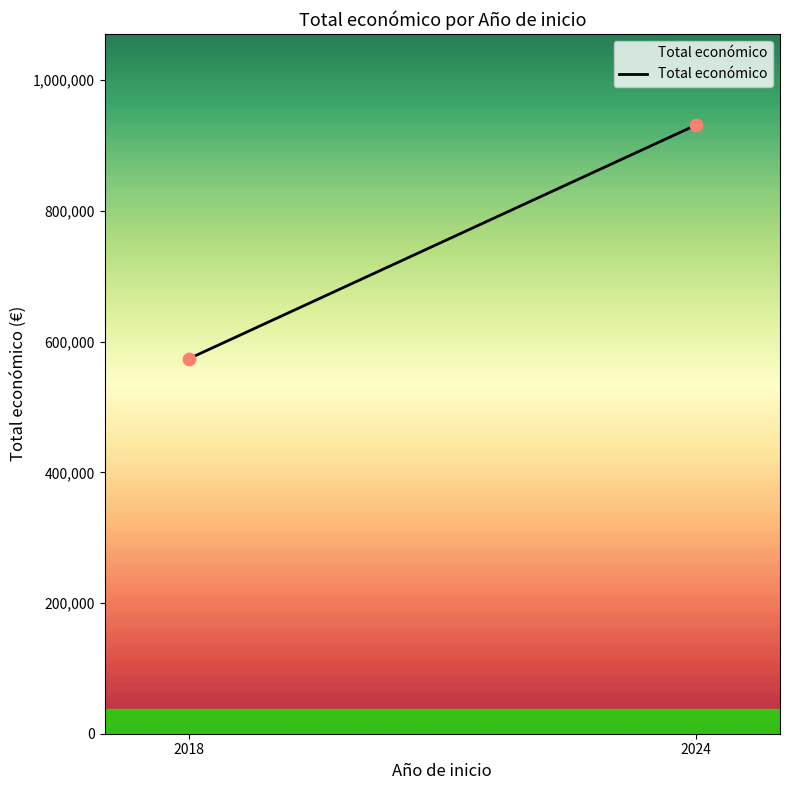

What is the average X value?

2021